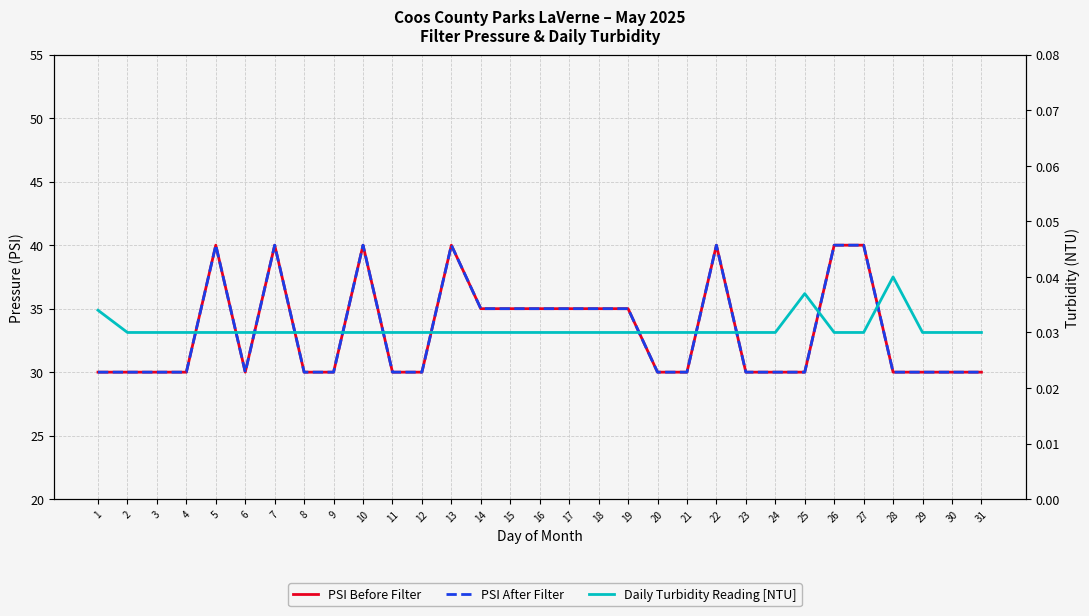

True or false: PSI After Filter and PSI Before Filter cross at least once.

False